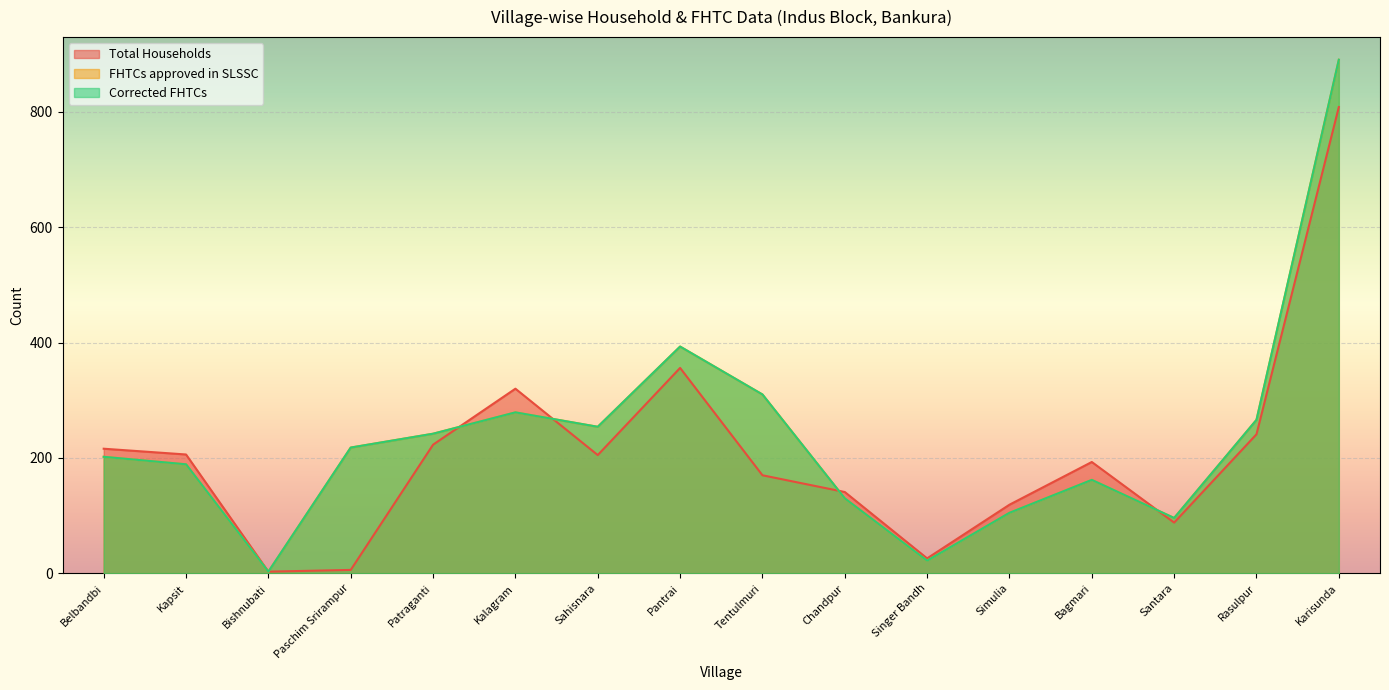

True or false: FHTCs approved in SLSSC has more than 0 points higher than both neighbors.

True